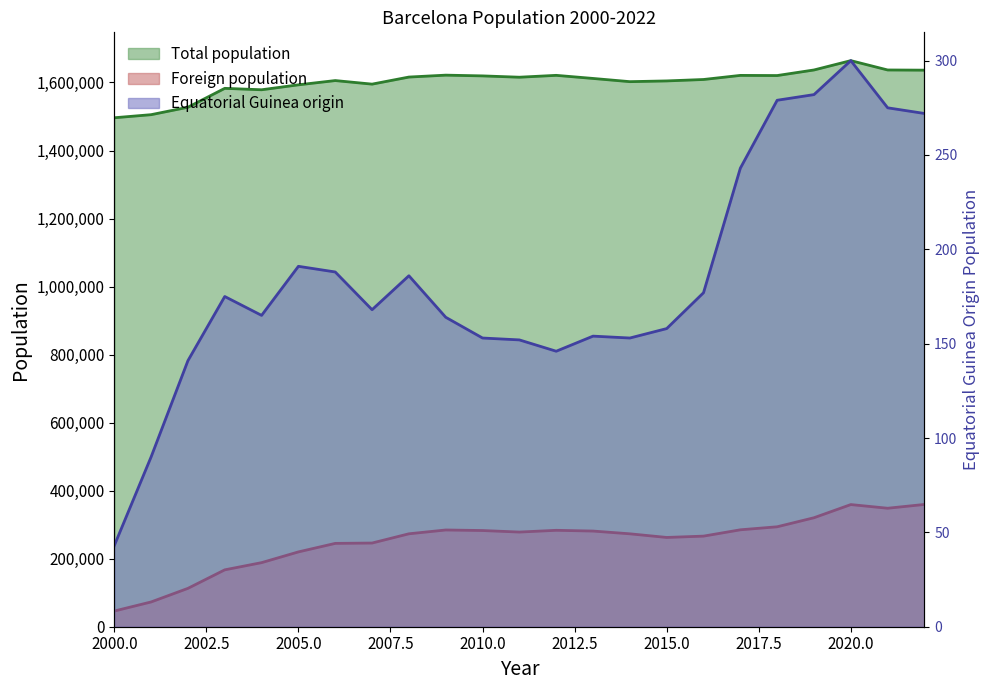

Is the value of Foreign population at 2007 greater than the value of Equatorial Guinea origin at 2007?

Yes